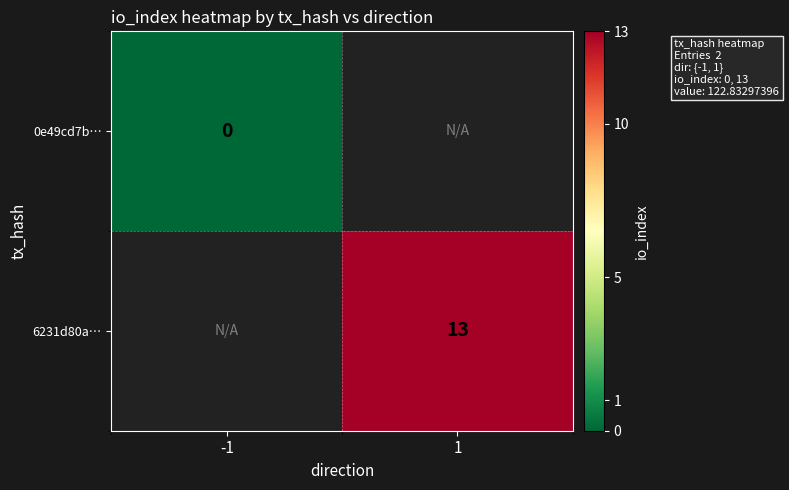

The 6231d80a… series shows 13 at 1. True or false?

True